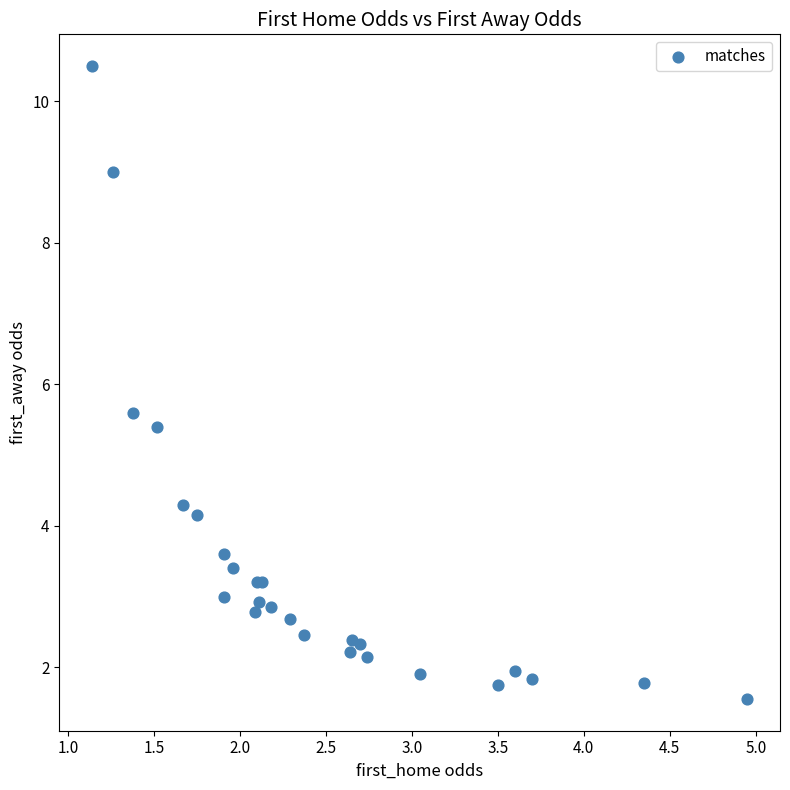

What Y value in the scatter plot is closest to 6?

5.6